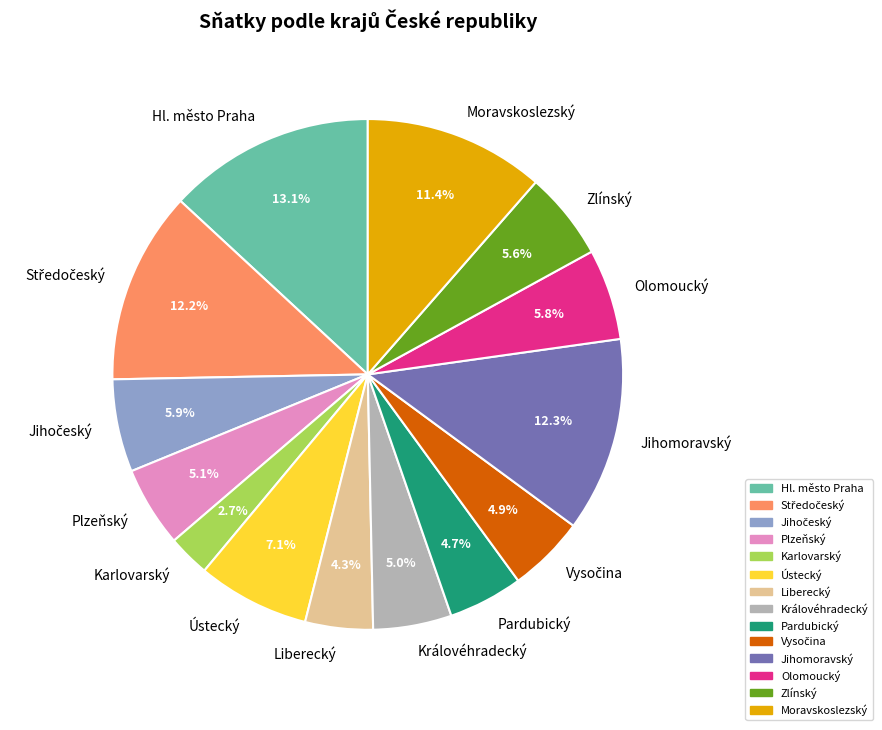

Combined, what portion of the pie is Pardubický and Jihomoravský?

17.0%